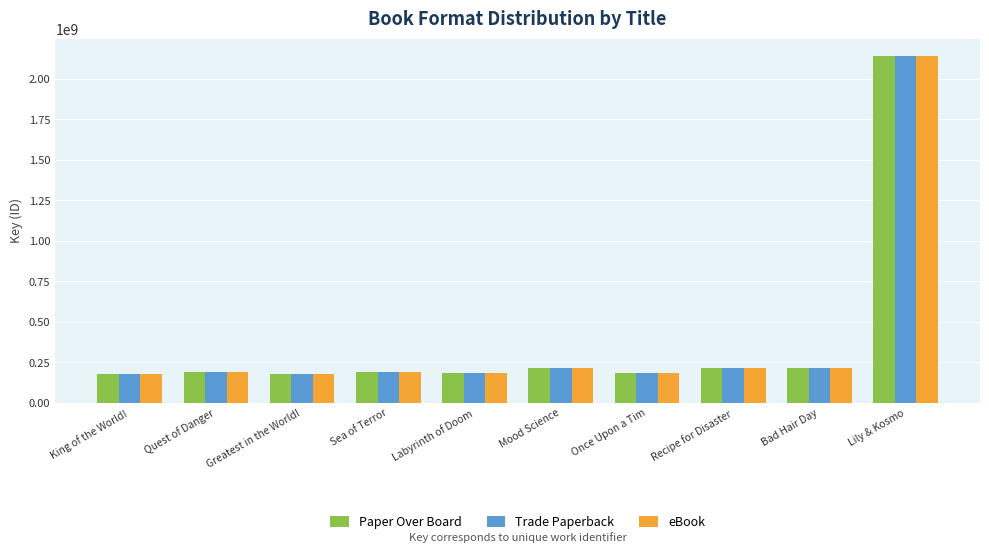

What is the highest value of the eBook series?

2141836363